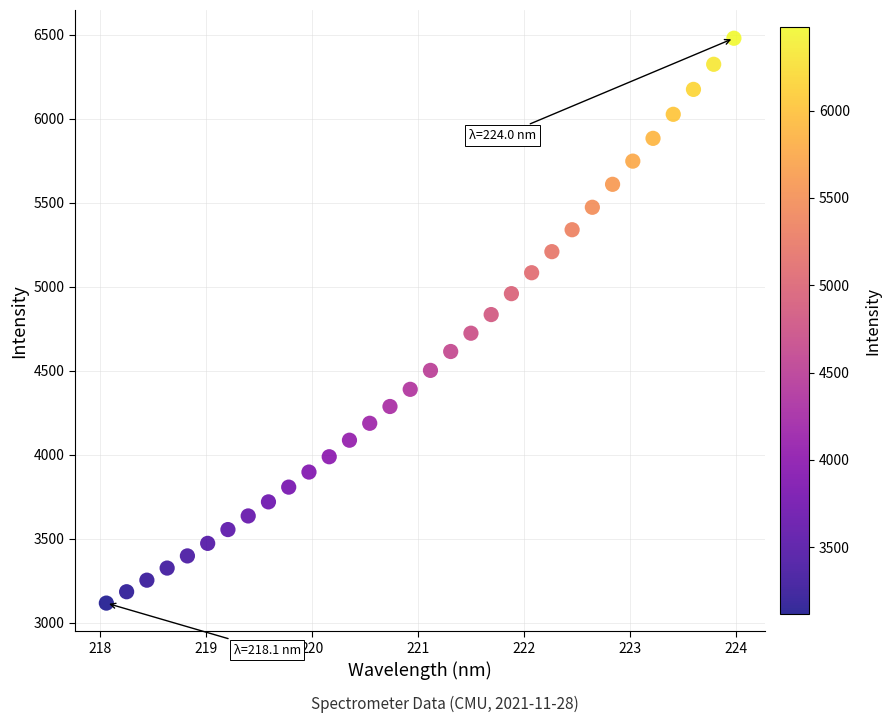

What is the range of X values (max minus min)?

5.9